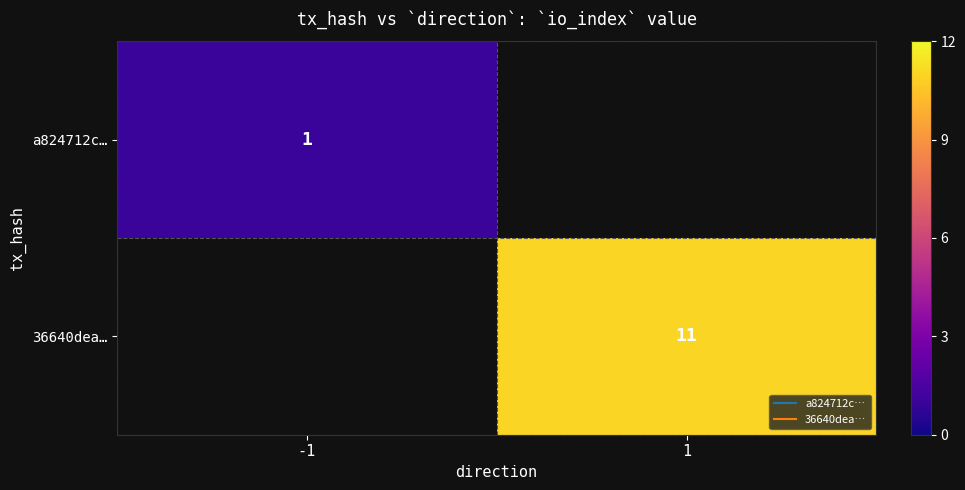

Rank the series by their maximum value, from lowest to highest.

a824712c…, 36640dea…